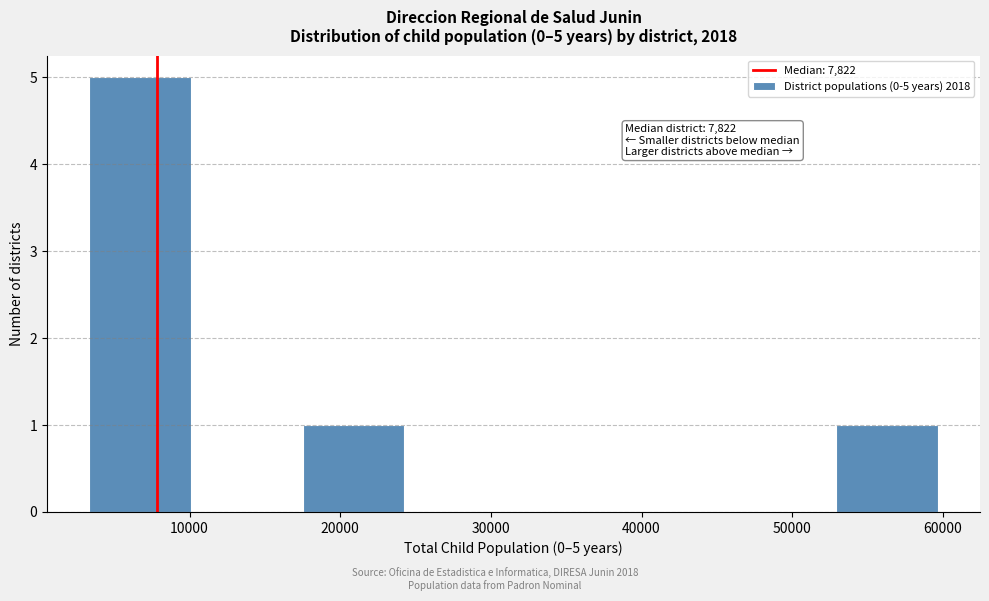

Over which range of the x-axis is the bar tallest?

3000 to 10000